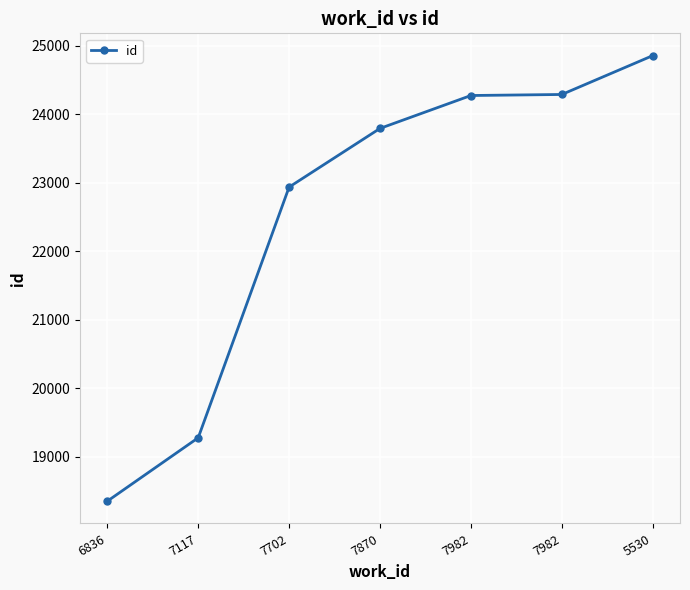

What is the change in value from 7870 to 7982?

+480